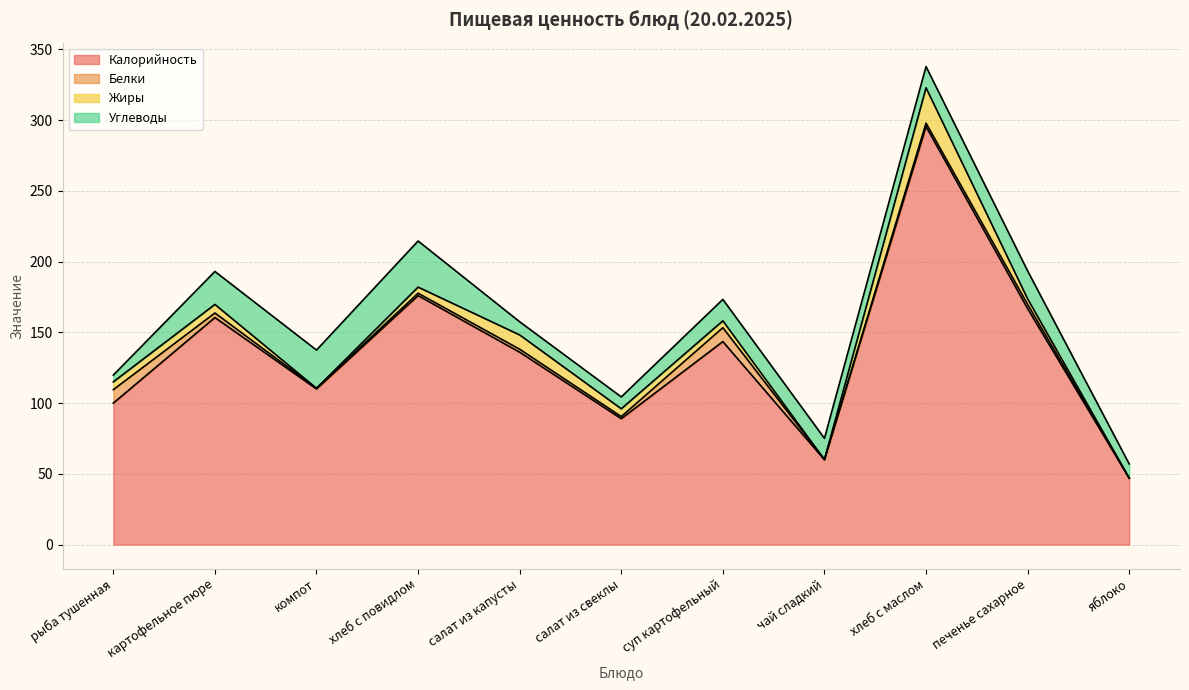

How many interior local peaks does the Белки series have?

3